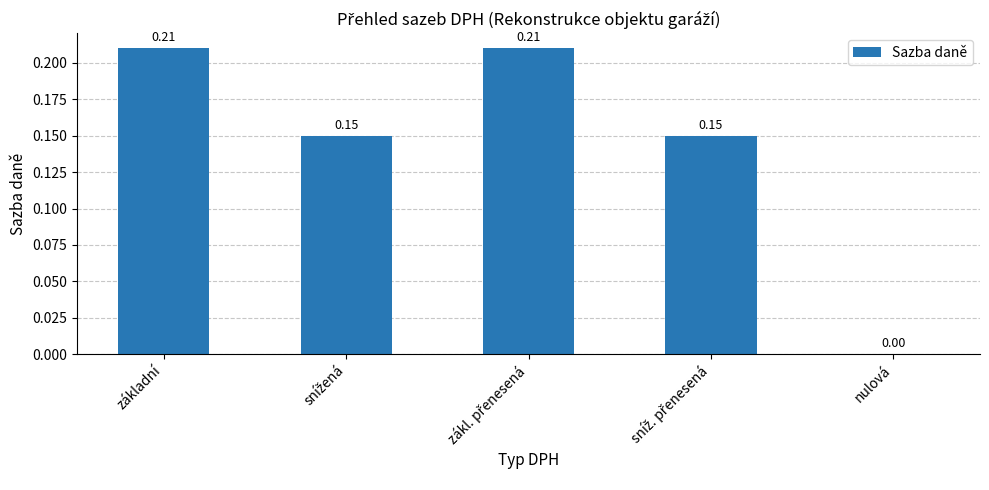

Between základní and nulová, which is larger?

základní